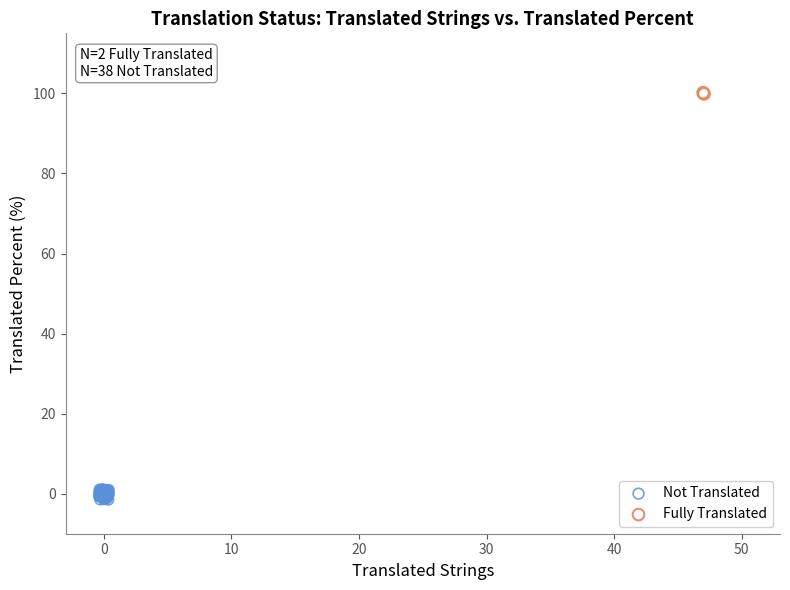

Which series has the largest Y range (max minus min)?

Not Translated